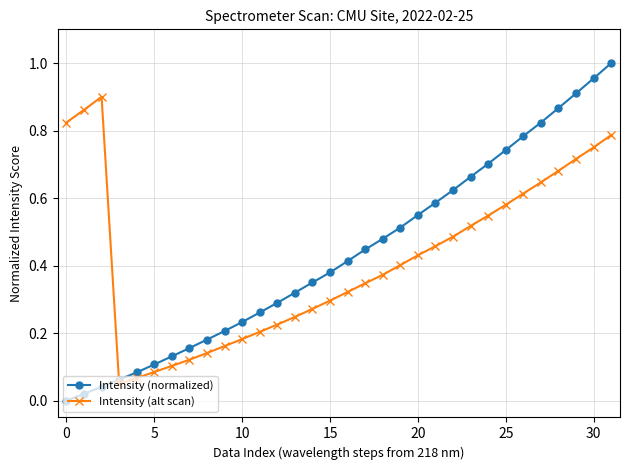

True or false: Intensity (alt scan) and Intensity (normalized) intersect in this chart.

True